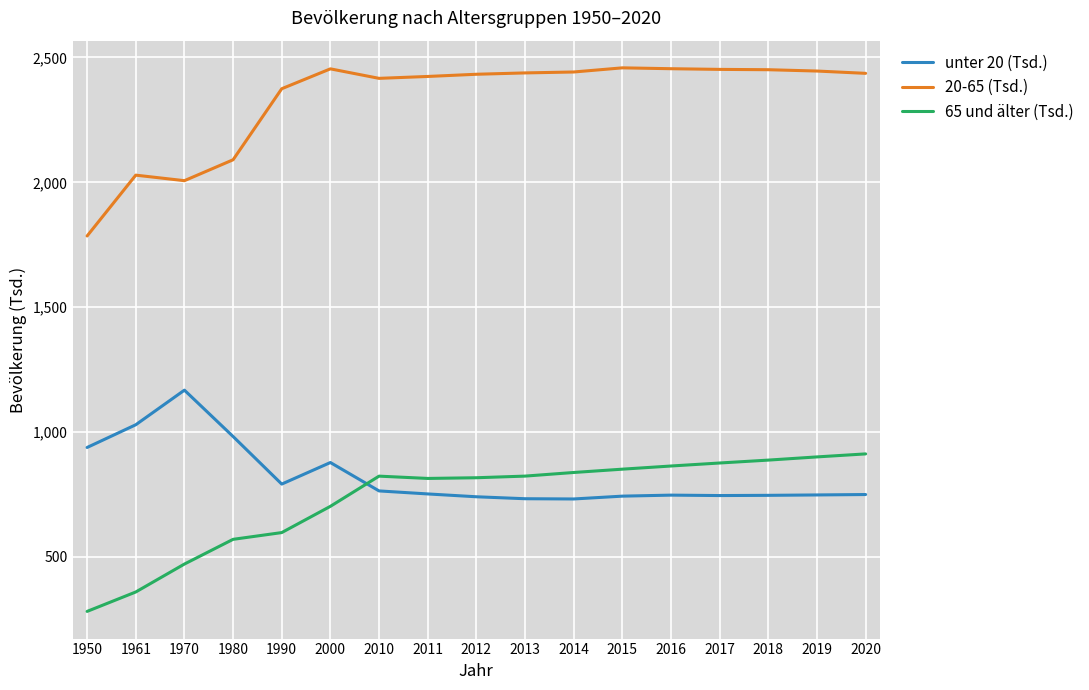

At how many categories does at least one series exceed 1907567?

16